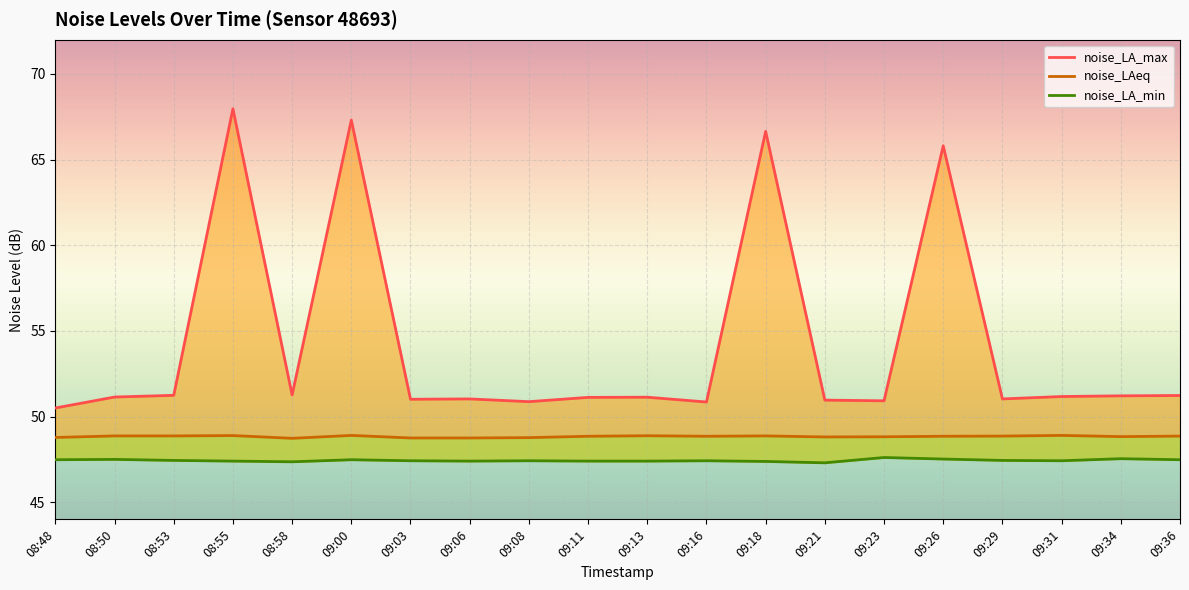

What is the difference between the maximum and minimum values in the noise_LAeq series?

0.2